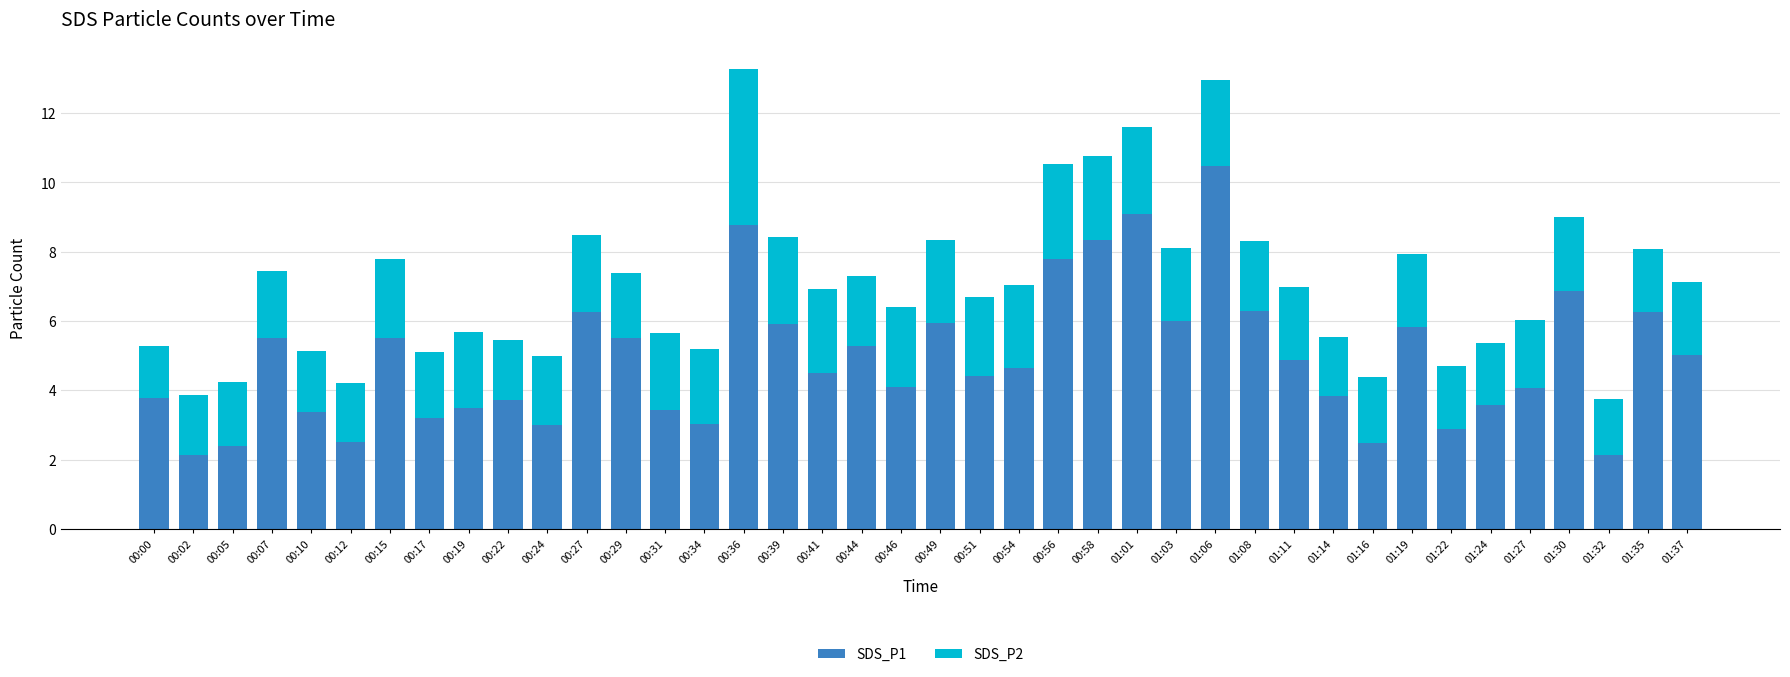

What is the total value across all series at 01:16?

4.4